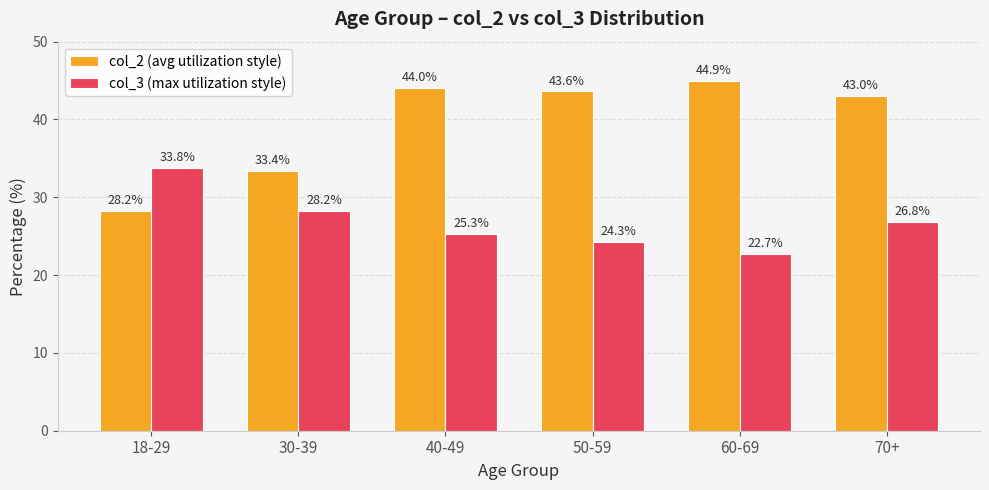

Is the value of col_2 (avg utilization style) at 60-69 greater than the value of col_3 (max utilization style) at 70+?

Yes